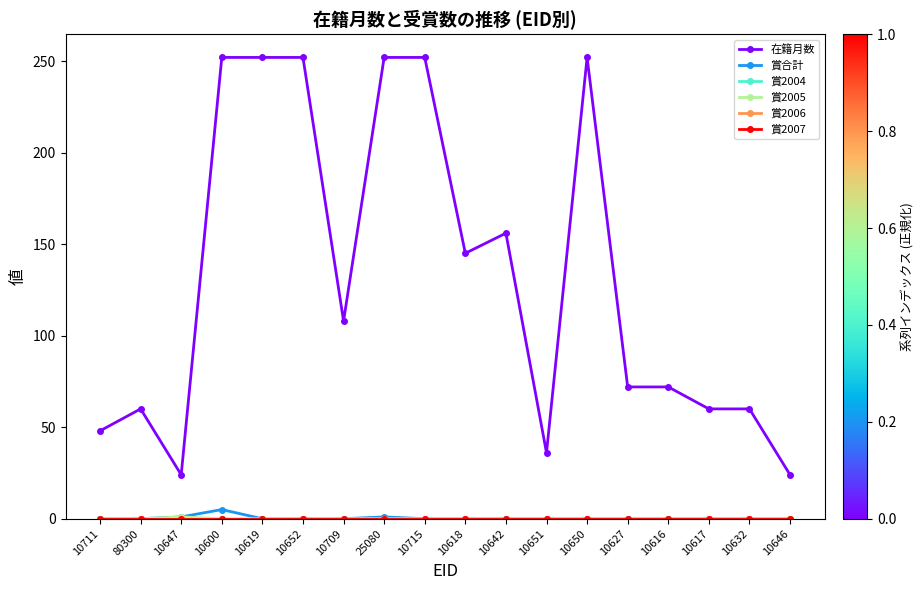

Rank the series by their maximum value, from lowest to highest.

賞2004, 賞2006, 賞2007, 賞2005, 賞合計, 在籍月数